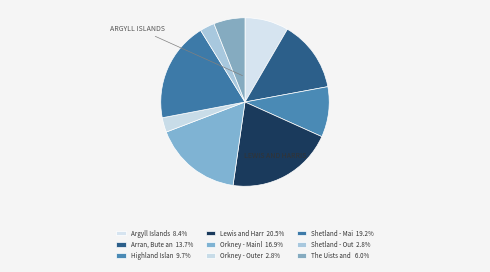

Count the number of slices in the pie.

9